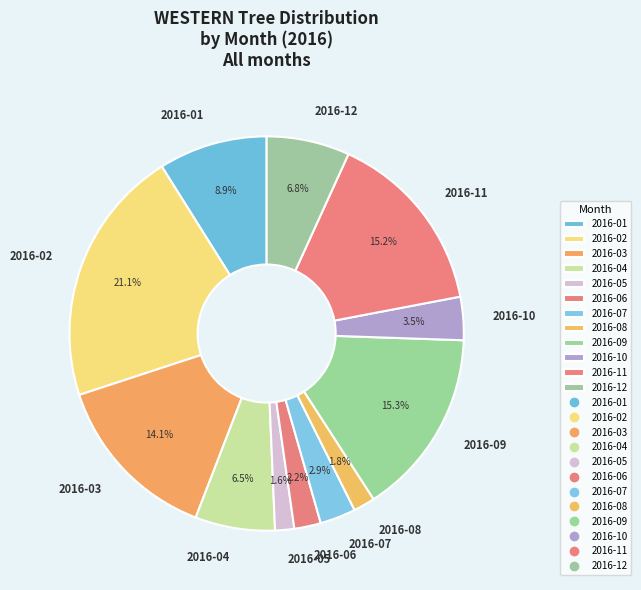

Is 2016-11 the majority of the pie?

No